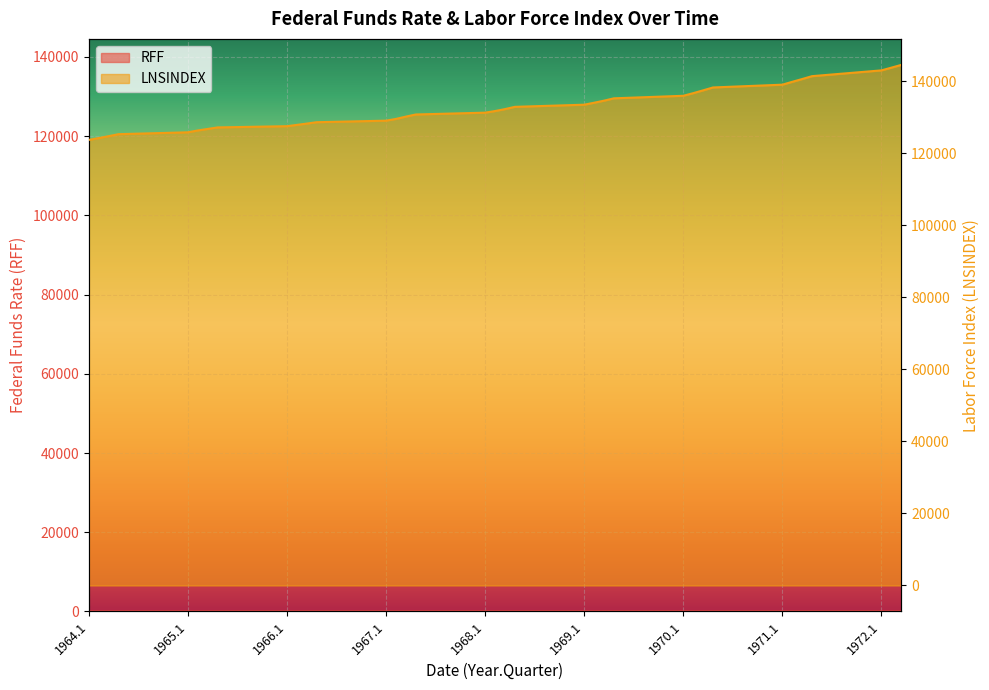

True or false: RFF has a value of 4.6 at 1966.1.

True